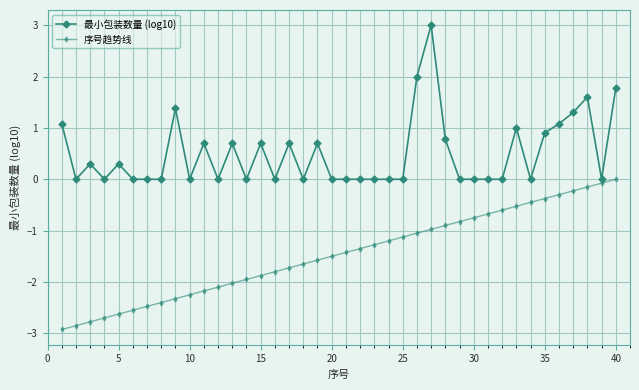

True or false: 最小包装数量 (log10) has more than 0 interior local peaks.

True